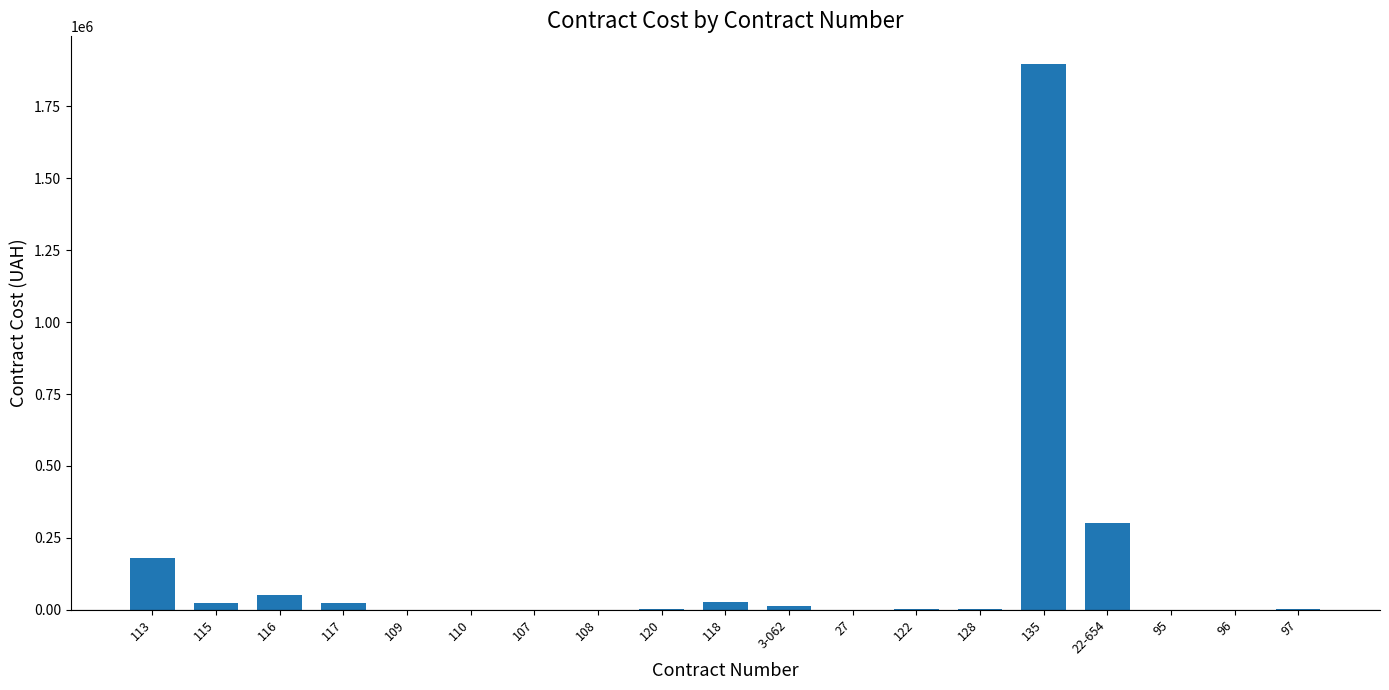

Is it true that the value at 117 is 24667.3?

True